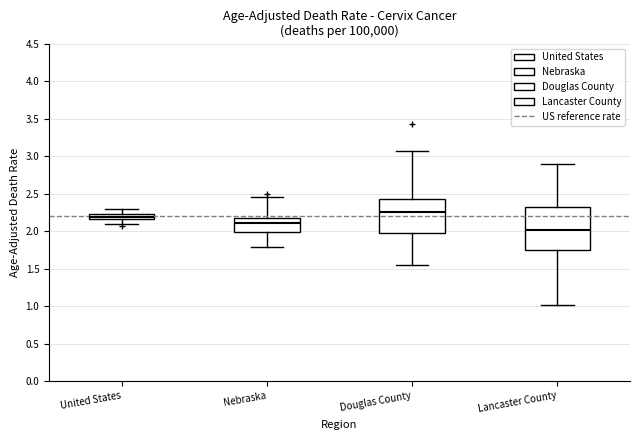

Where is the lower edge of the box for United States on the y-axis? The values are not printed on the chart, so give them approximately, as read against the axis.

2.15